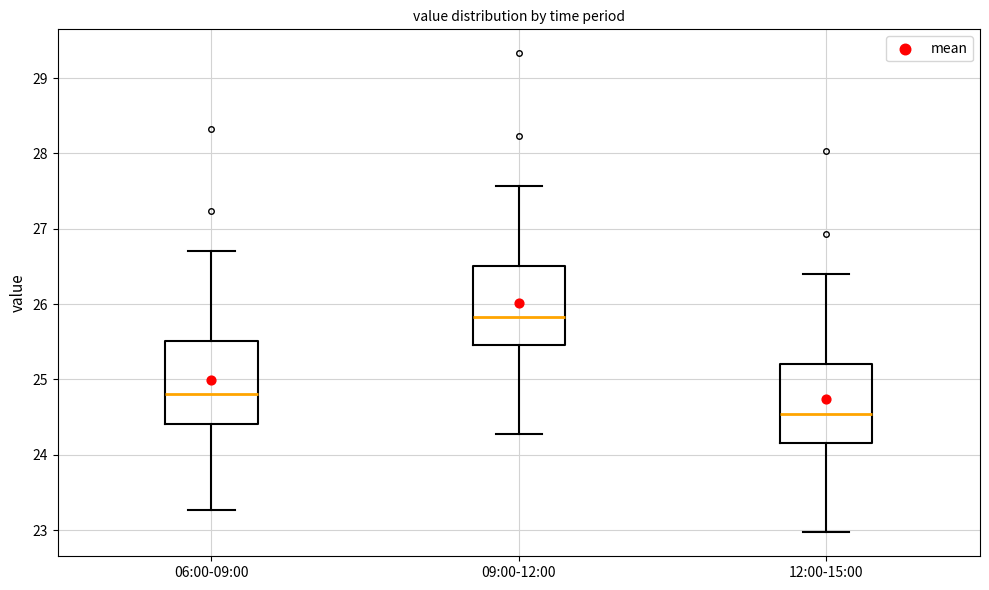

Where is the upper edge of the box for 12:00-15:00 on the y-axis? The values are not printed on the chart, so give them approximately, as read against the axis.

25.2